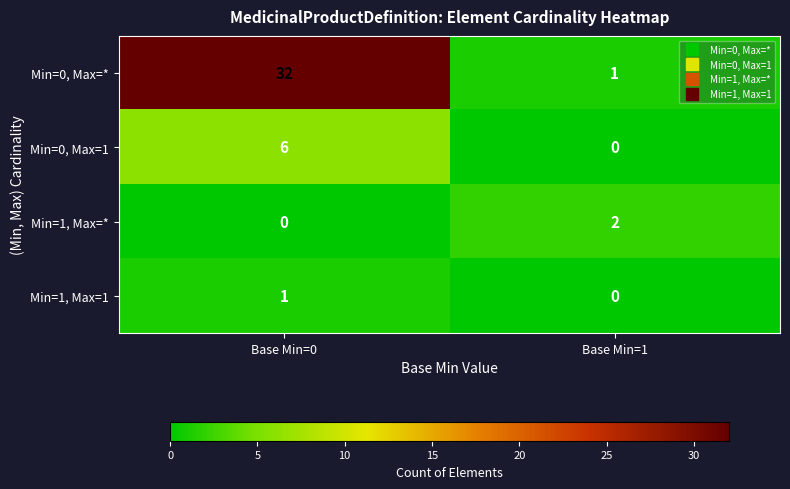

Which series has the largest total across all categories?

Min=0, Max=*